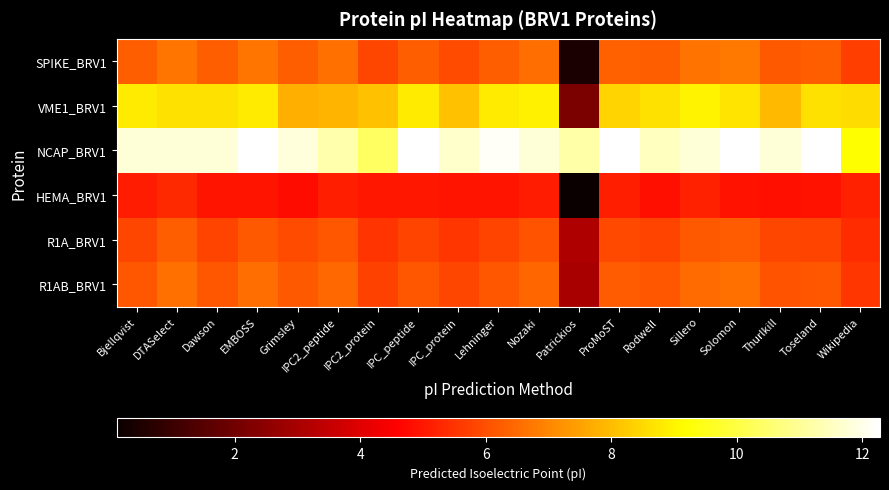

Reading left to right, extract all data points from this chart.

SPIKE_BRV1: Bjellqvist=6.3	DTASelect=6.7	Dawson=6.3	EMBOSS=6.7	Grimsley=6.2	IPC2_peptide=6.6	IPC2_protein=5.9	IPC_peptide=6.3	IPC_protein=5.9	Lehninger=6.2	Nozaki=6.5	Patrickios=0.4	ProMoST=6.3	Rodwell=6.2	Sillero=6.6	Solomon=6.7	Thurlkill=6.2	Toseland=6.3	Wikipedia=5.7
VME1_BRV1: Bjellqvist=8.9	DTASelect=8.7	Dawson=8.7	EMBOSS=8.8	Grimsley=7.8	IPC2_peptide=7.9	IPC2_protein=8.1	IPC_peptide=8.8	IPC_protein=8.1	Lehninger=8.8	Nozaki=8.9	Patrickios=2.2	ProMoST=8.4	Rodwell=8.7	Sillero=9.0	Solomon=8.7	Thurlkill=7.9	Toseland=8.7	Wikipedia=8.5
NCAP_BRV1: Bjellqvist=11.8	DTASelect=11.8	Dawson=11.8	EMBOSS=12.3	Grimsley=11.8	IPC2_peptide=11.3	IPC2_protein=10.4	IPC_peptide=12.3	IPC_protein=11.7	Lehninger=12.2	Nozaki=11.8	Patrickios=11.2	ProMoST=12.3	Rodwell=11.5	Sillero=11.8	Solomon=12.3	Thurlkill=11.8	Toseland=12.3	Wikipedia=9.2
HEMA_BRV1: Bjellqvist=5.1	DTASelect=5.3	Dawson=5.0	EMBOSS=4.9	Grimsley=4.8	IPC2_peptide=5.1	IPC2_protein=5.0	IPC_peptide=5.0	IPC_protein=4.9	Lehninger=4.9	Nozaki=5.1	Patrickios=0.1	ProMoST=5.1	Rodwell=4.9	Sillero=5.2	Solomon=4.9	Thurlkill=4.9	Toseland=4.9	Wikipedia=5.2
R1A_BRV1: Bjellqvist=5.8	DTASelect=6.2	Dawson=5.8	EMBOSS=6.2	Grimsley=5.9	IPC2_peptide=6.1	IPC2_protein=5.5	IPC_peptide=5.8	IPC_protein=5.6	Lehninger=5.8	Nozaki=6.1	Patrickios=3.2	ProMoST=5.9	Rodwell=5.8	Sillero=6.2	Solomon=6.2	Thurlkill=5.9	Toseland=5.8	Wikipedia=5.4
R1AB_BRV1: Bjellqvist=6.1	DTASelect=6.6	Dawson=6.1	EMBOSS=6.6	Grimsley=6.2	IPC2_peptide=6.5	IPC2_protein=5.8	IPC_peptide=6.1	IPC_protein=5.8	Lehninger=6.1	Nozaki=6.4	Patrickios=3.0	ProMoST=6.2	Rodwell=6.1	Sillero=6.5	Solomon=6.6	Thurlkill=6.1	Toseland=6.1	Wikipedia=5.6